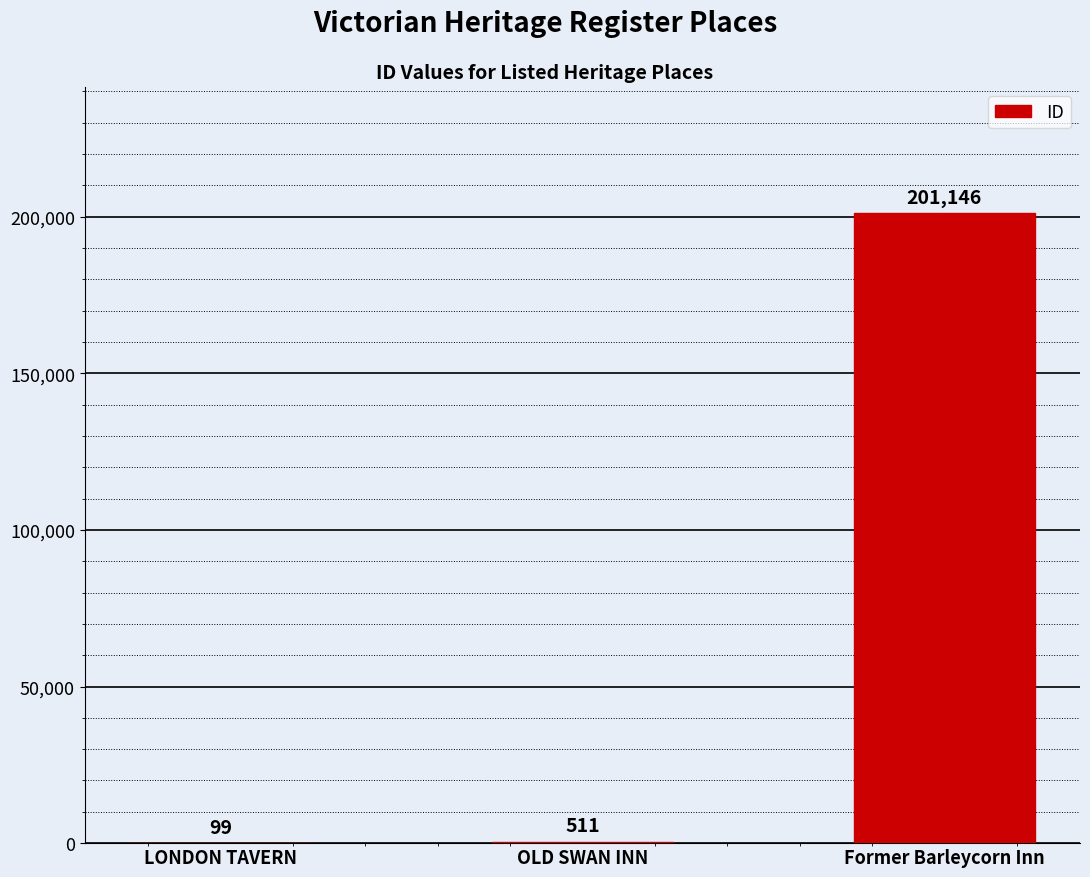

Does the chart contain stacked bars?

No